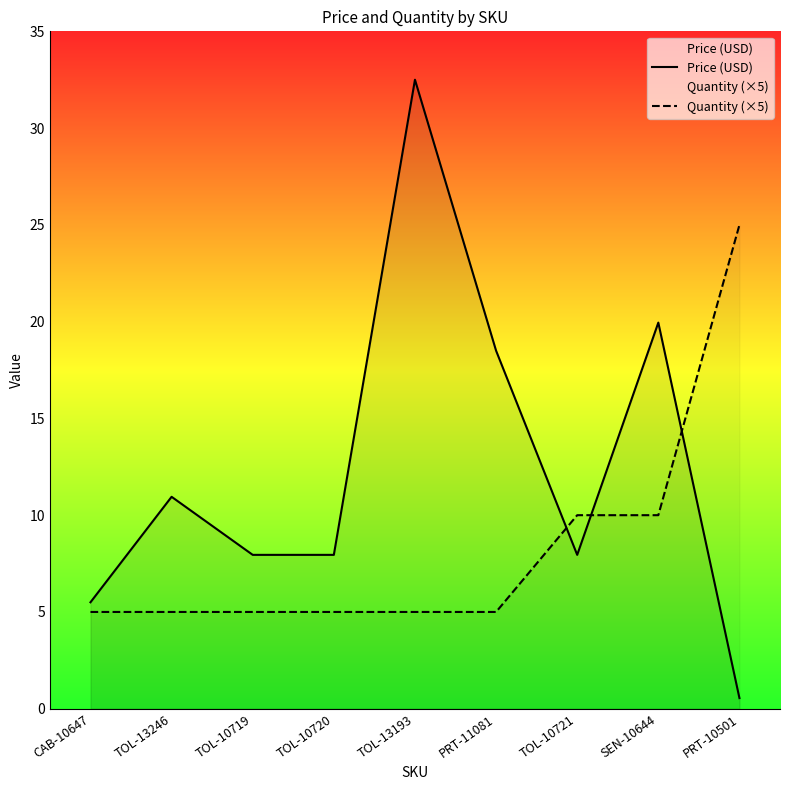

Between SEN-10644 and TOL-13246, which is larger?

SEN-10644